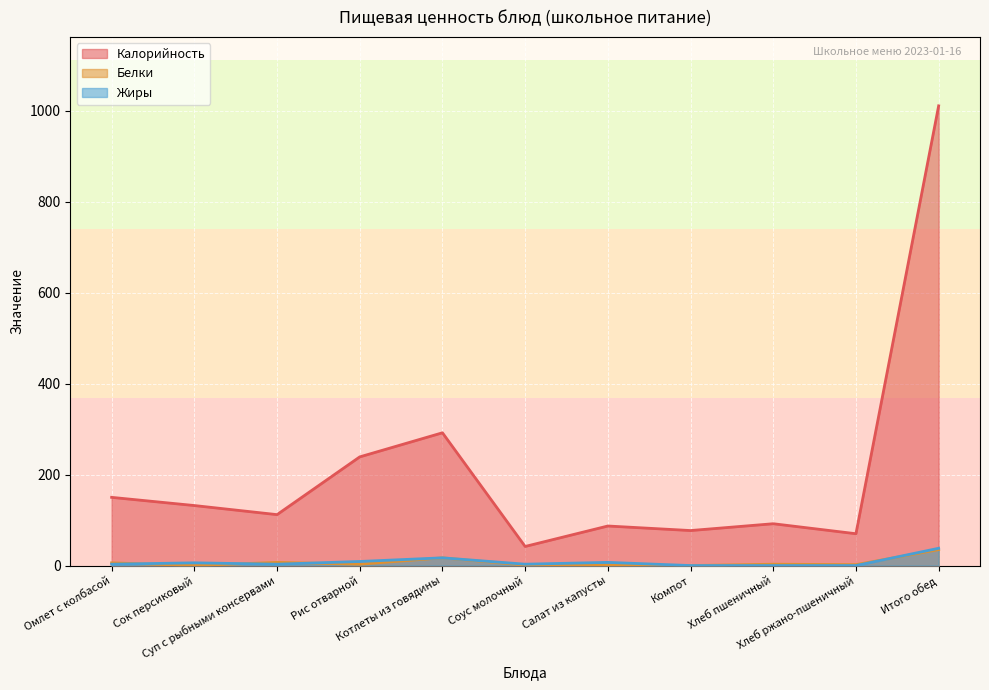

What is the label of the 9th point from the right?

Суп с рыбными консервами